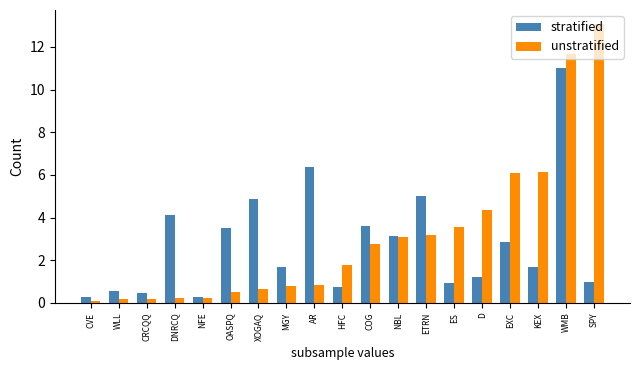

Rank the series at ES from lowest to highest value.

stratified, unstratified